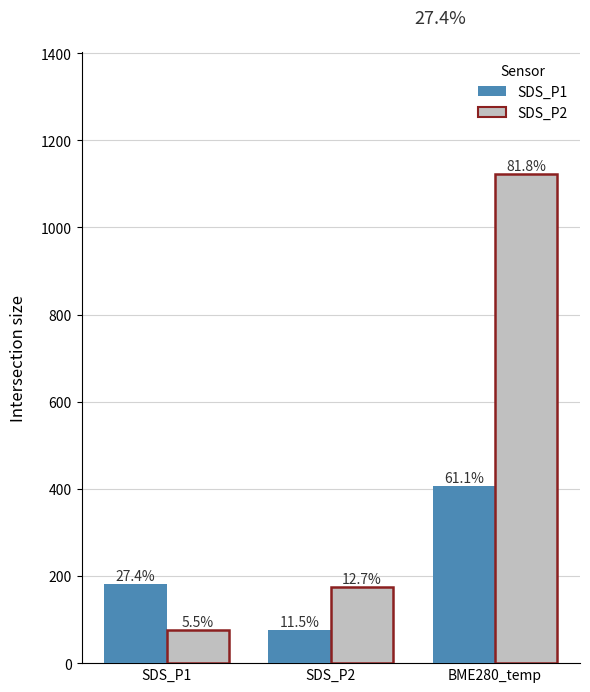

At how many categories does at least one series exceed 175?

2